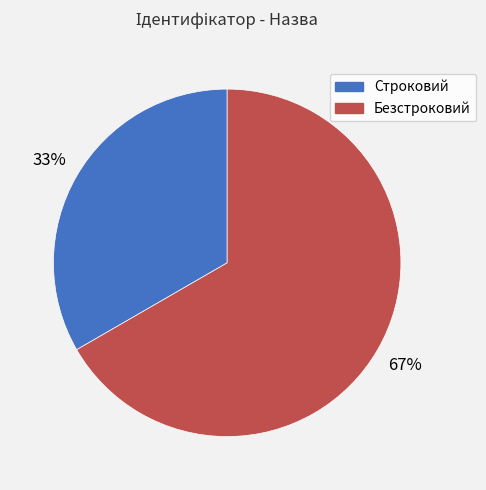

To the nearest percent, what is the average slice percentage?

50%